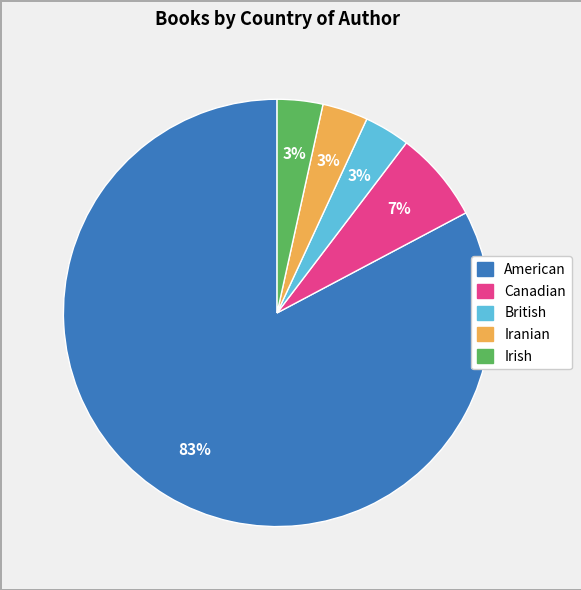

To the nearest percent, what is the average slice percentage?

20%